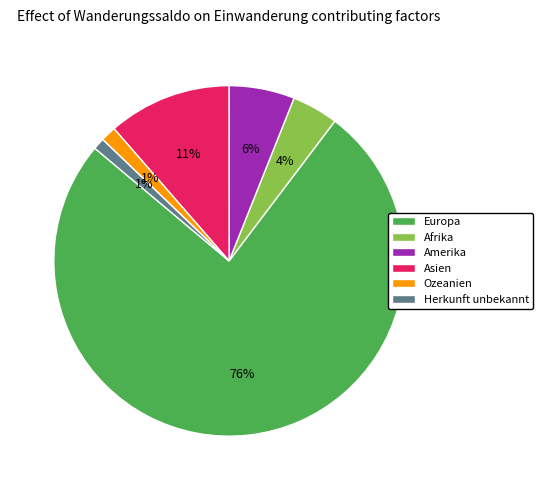

Combined, do Herkunft unbekannt and Europa account for over 50%?

Yes